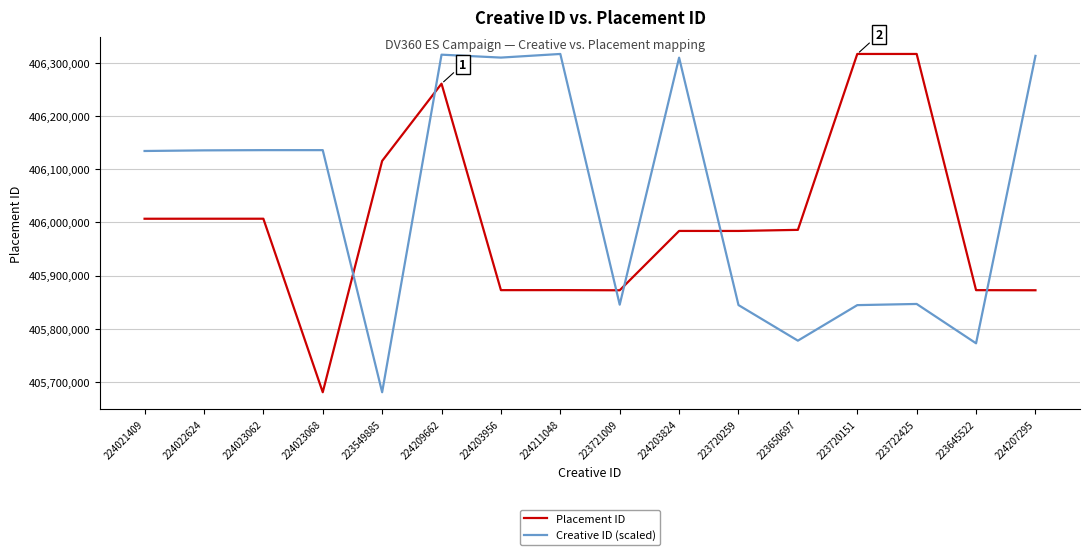

What is the difference between the maximum and minimum values in the Placement ID series?

636310.0